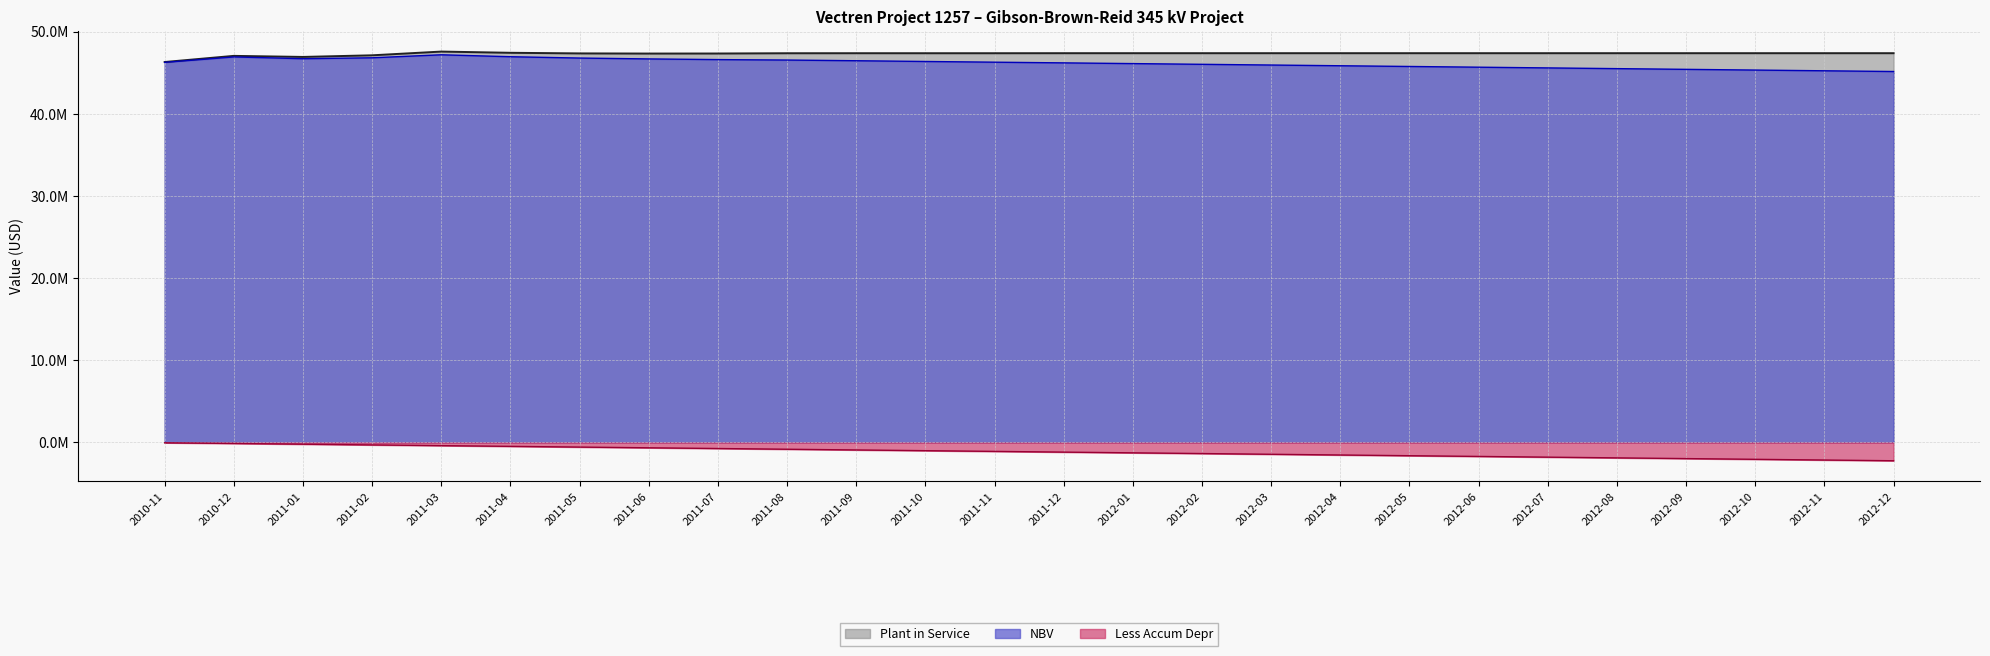

What is the maximum value for Less Accum Depr?

-42803.2